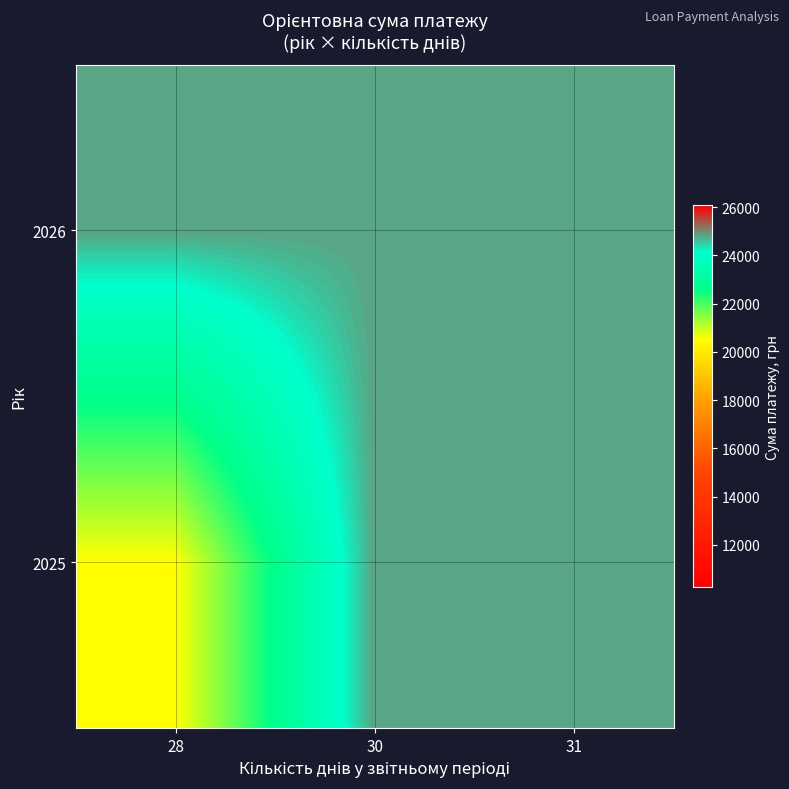

At 30, list the series in order from largest to smallest.

2025, 2026